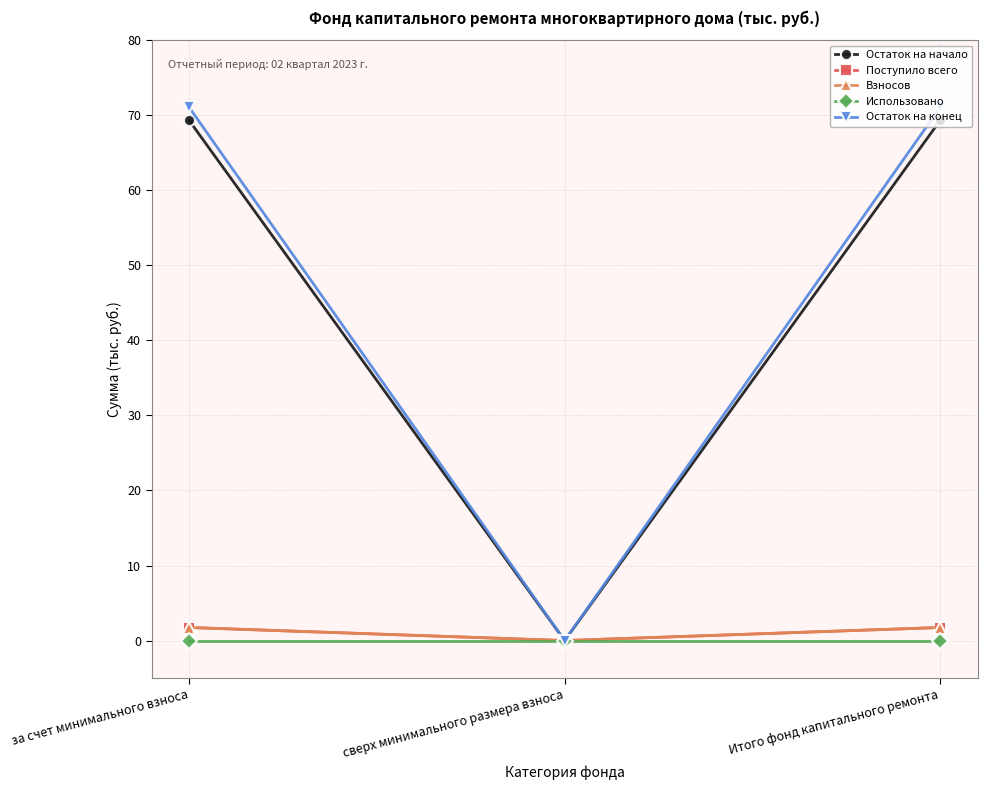

Is this an area chart (filled region under the line)?

No